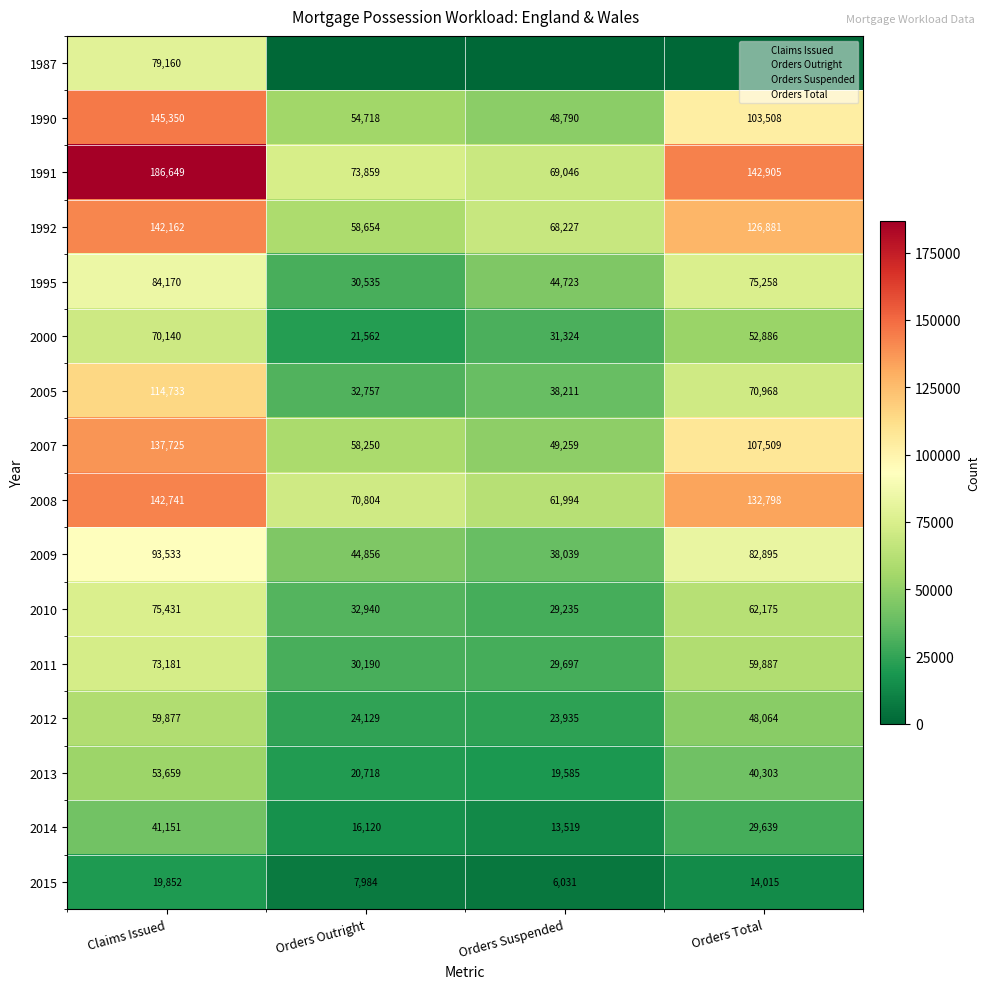

How many data points in 2000 are less than 52886?

2